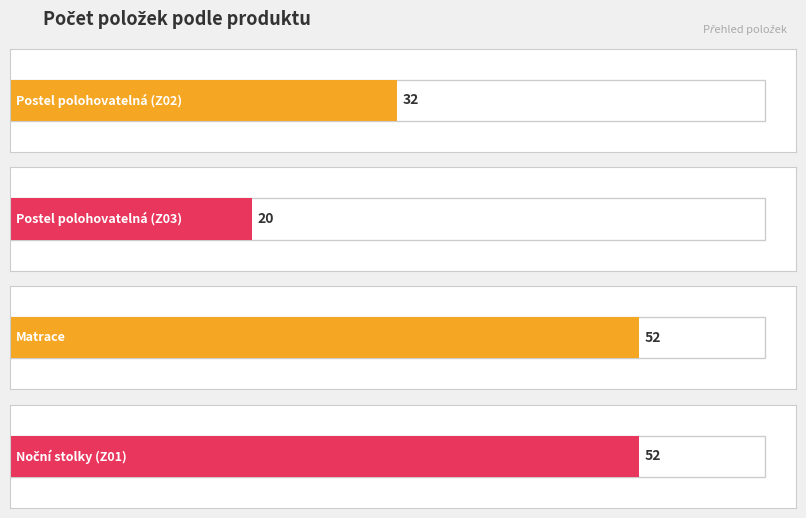

Reading left to right, list all the values displayed in this chart.

32	20	52	52